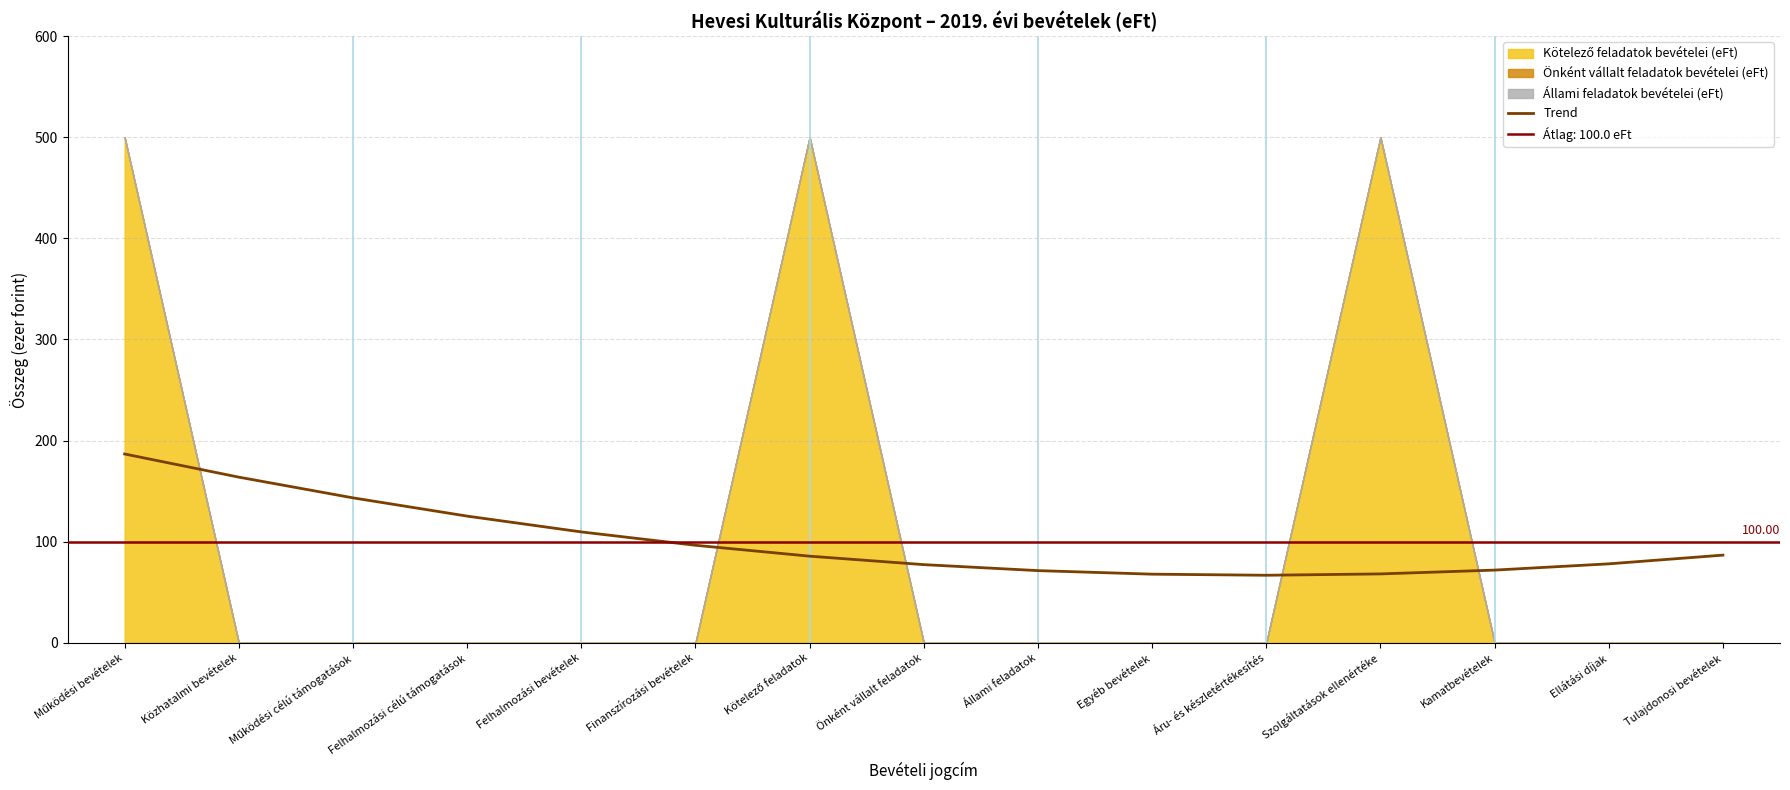

What is the sum of the values at Kötelező feladatok and Felhalmozási bevételek?

195.4